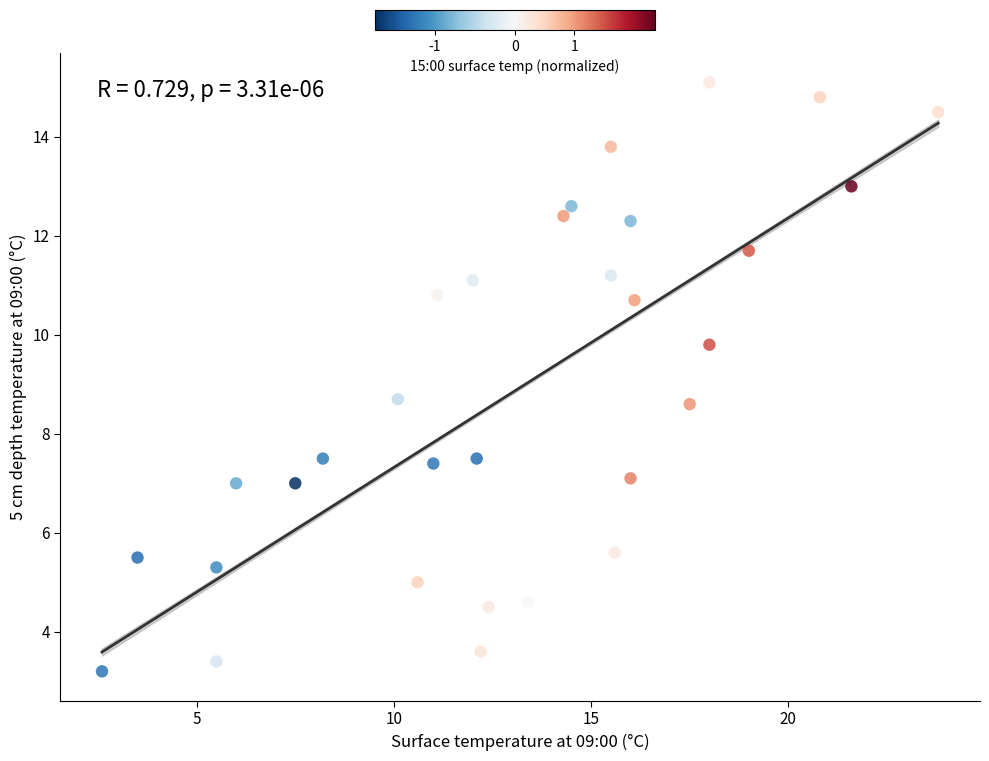

What is the range of X values (max minus min)?

21.2